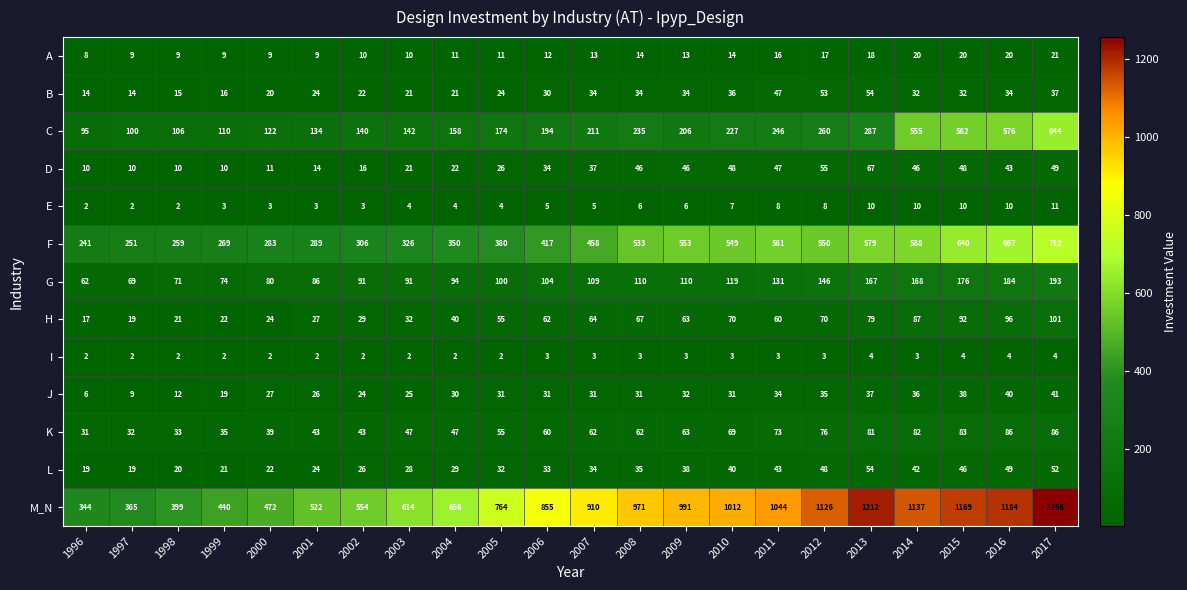

Between 2002 and 2006, which series saw the biggest shift?

M_N